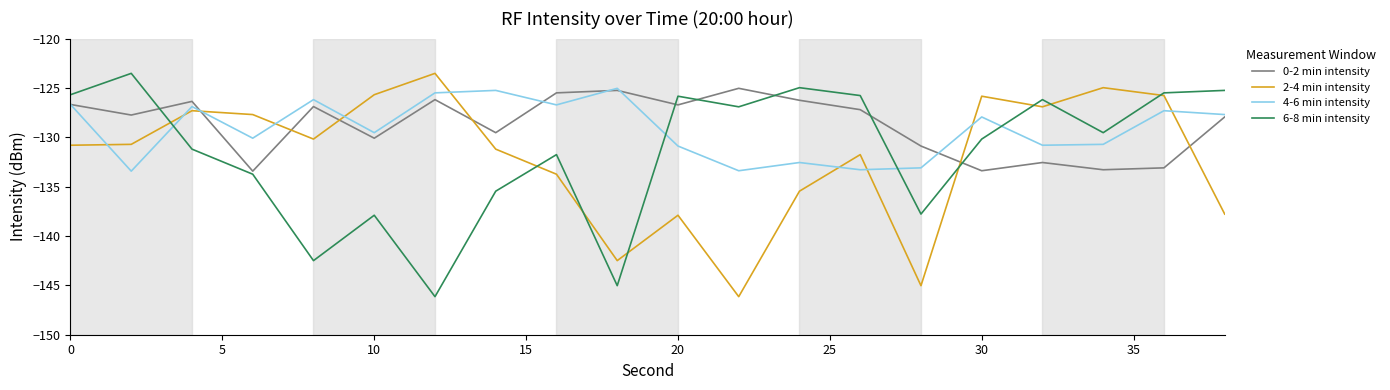

After their last crossing, which series has the higher values: 0-2 min intensity or 4-6 min intensity?

4-6 min intensity